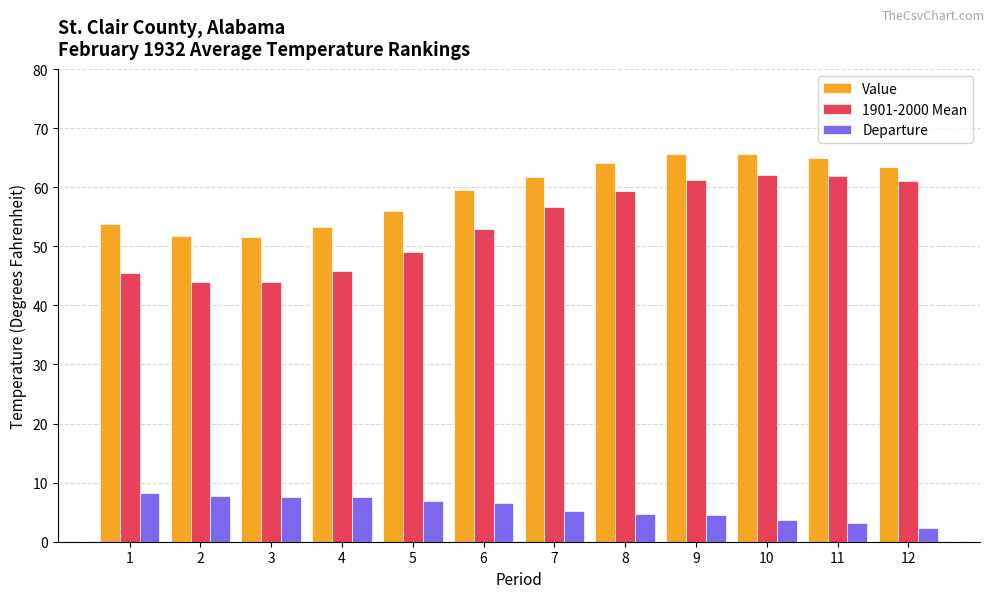

List the series in order of their peak value, lowest first.

Departure, 1901-2000 Mean, Value